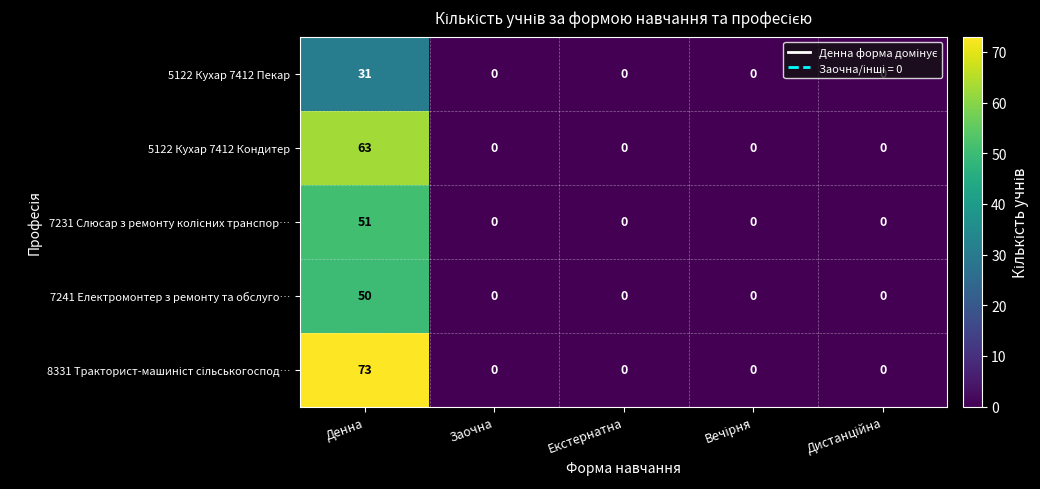

Count the number of data series in this chart.

5